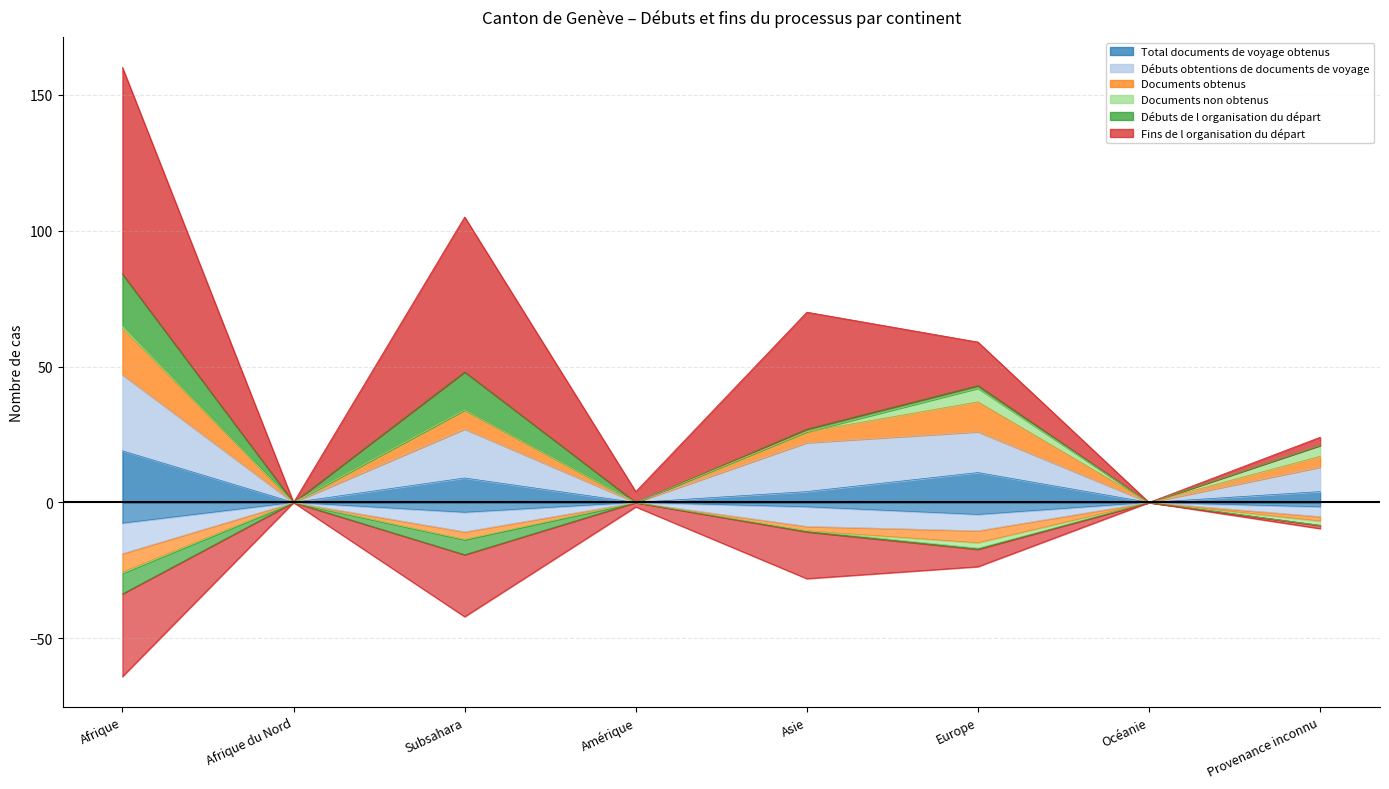

Between Océanie and Provenance inconnu, which series saw the biggest shift?

Débuts obtentions de documents de voyage